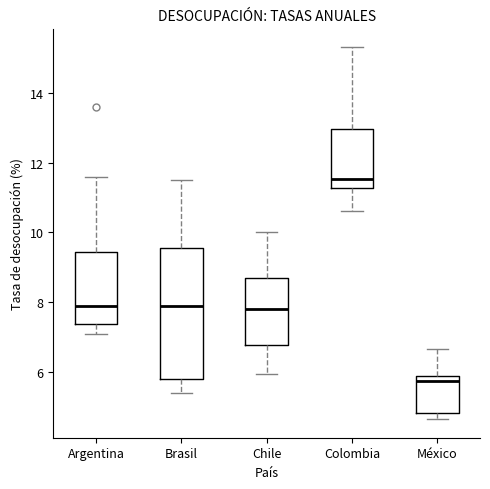

Which box is the tallest, from its lower edge to its upper edge?

Brasil